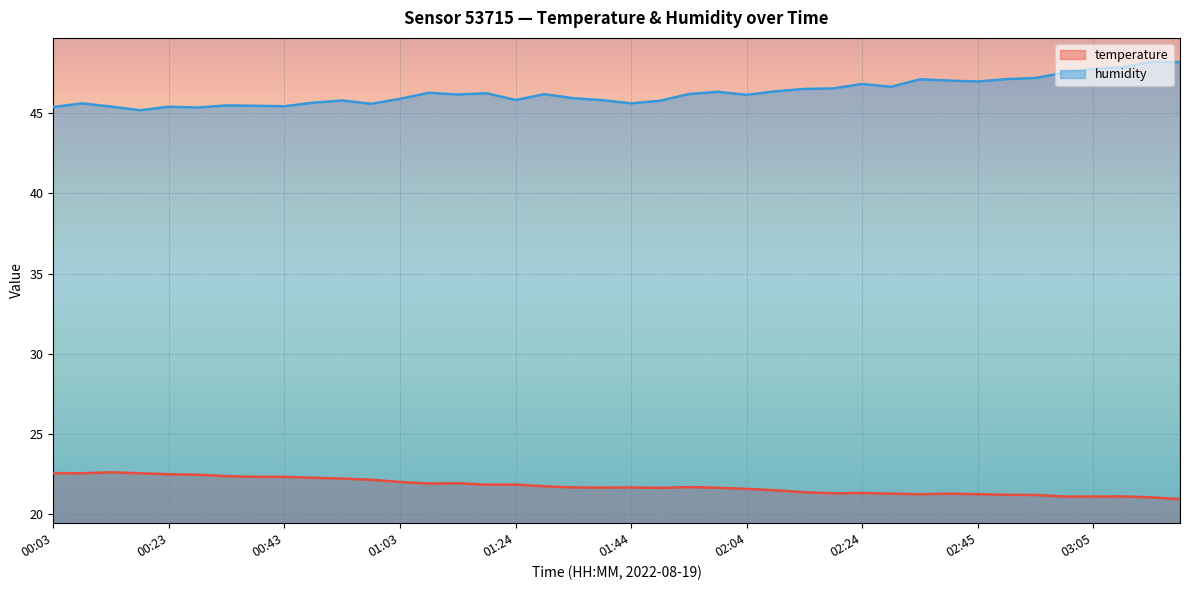

What is the greatest value displayed?

48.2